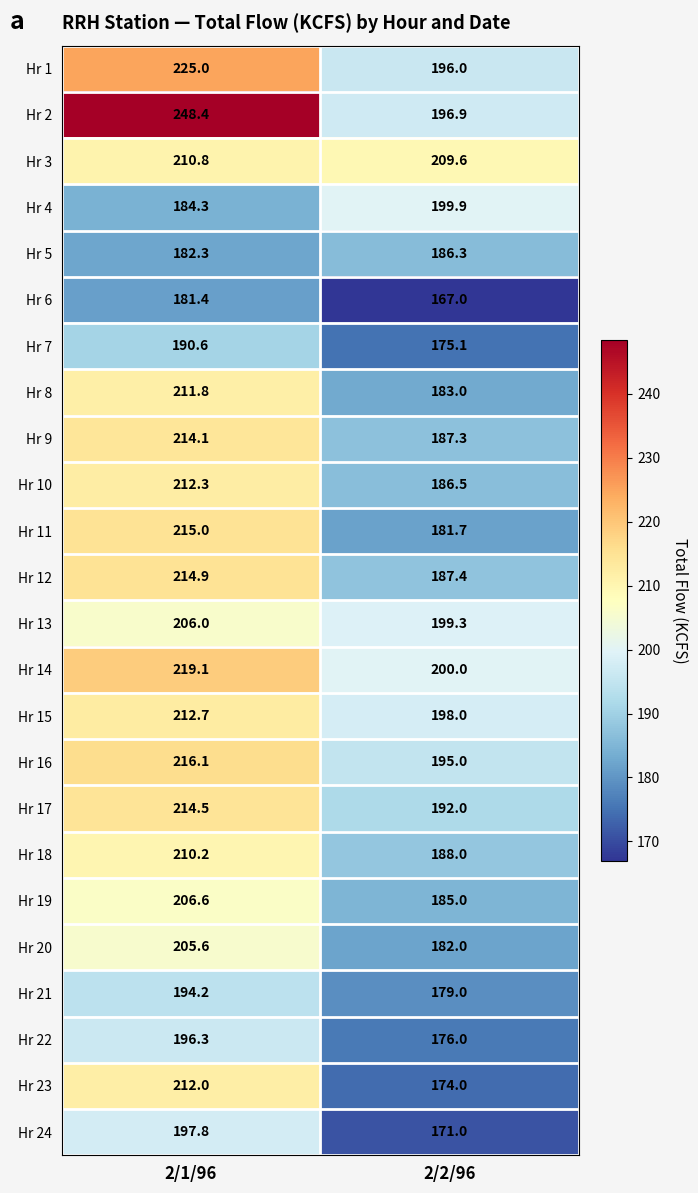

Where is Hr 12 nearest to the value 201?

2/2/96